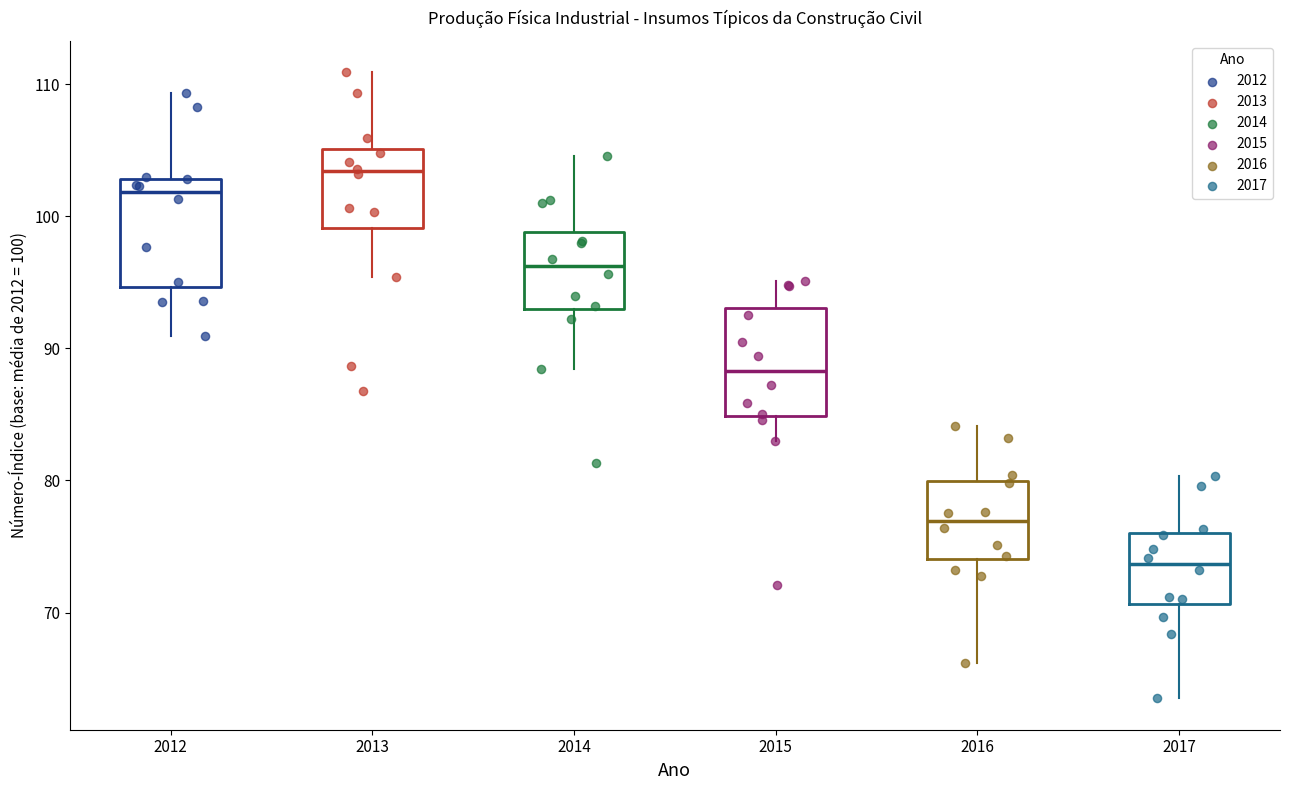

Reading left to right, read every box against the y-axis: the position of its median line, the range the box covers, and the ends of its whiskers. The values are not printed on the chart, so give them approximately, as read against the axis.

2012: median 102, box 95 to 103, whiskers 91 to 109
2013: median 103, box 99 to 105, whiskers 95 to 111
2014: median 96, box 93 to 99, whiskers 88 to 105
2015: median 88, box 85 to 93, whiskers 83 to 95
2016: median 77, box 74 to 80, whiskers 66 to 84
2017: median 74, box 71 to 76, whiskers 64 to 80